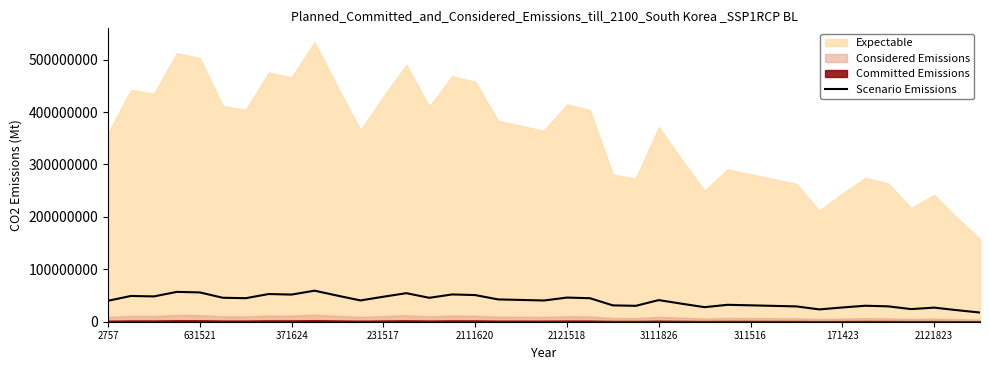

What is the maximum value for Scenario Emissions?

59223684.2